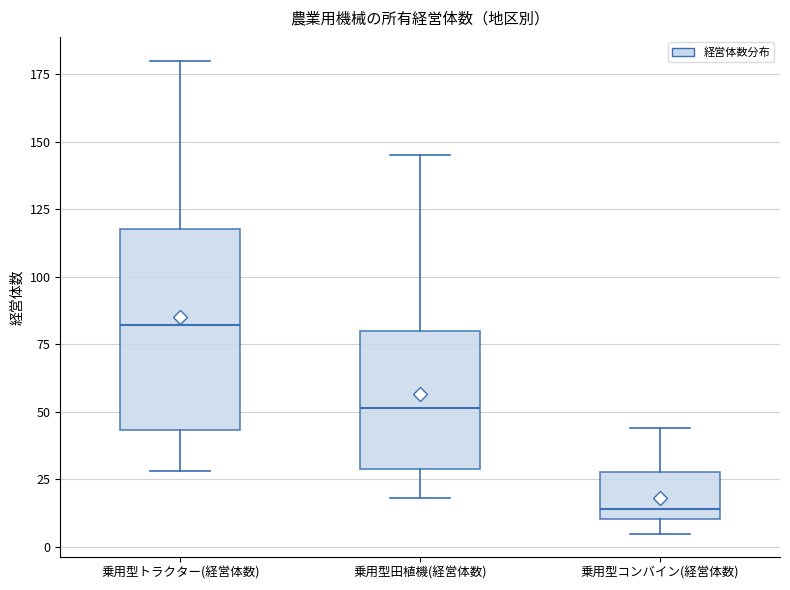

Reading left to right, read every box against the y-axis: the position of its median line, the range the box covers, and the ends of its whiskers. The values are not printed on the chart, so give them approximately, as read against the axis.

乗用型トラクター(経営体数): median 80, box 45 to 120, whiskers 30 to 180
乗用型田植機(経営体数): median 50, box 30 to 80, whiskers 20 to 145
乗用型コンバイン(経営体数): median 15, box 10 to 30, whiskers 5 to 45